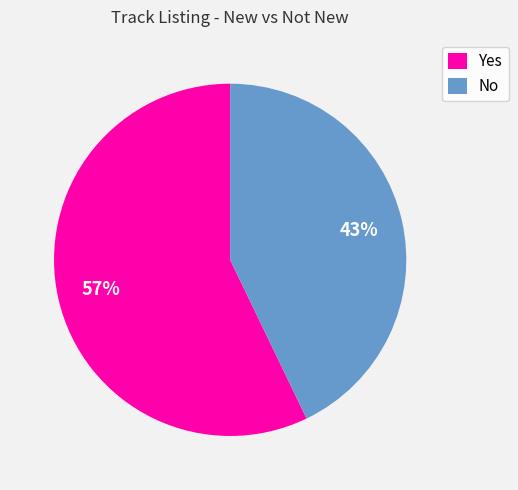

Which has a higher value, Yes or No?

Yes